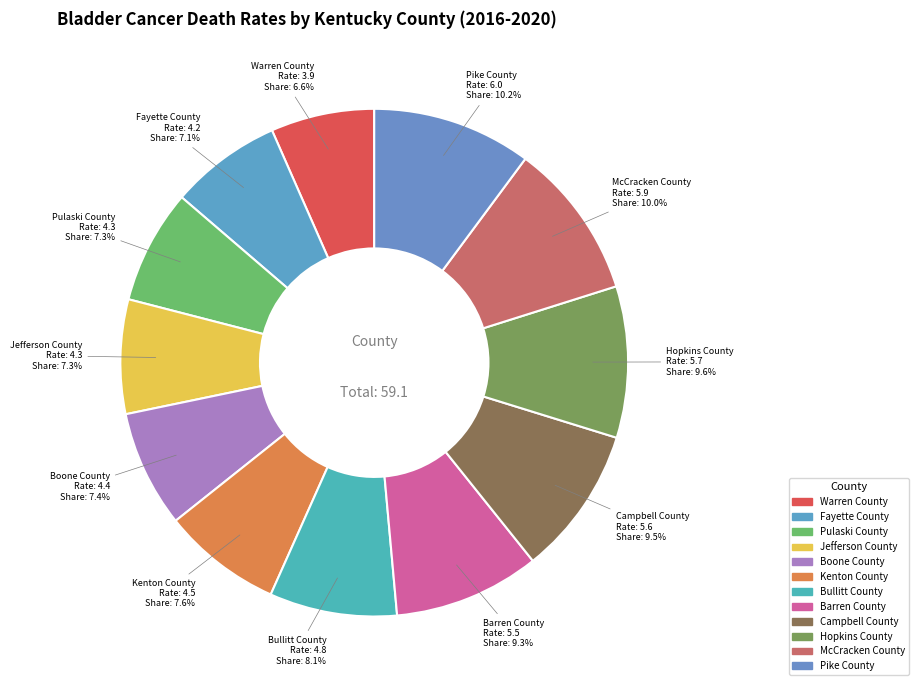

Which has a higher value, Bullitt County or Campbell County?

Campbell County